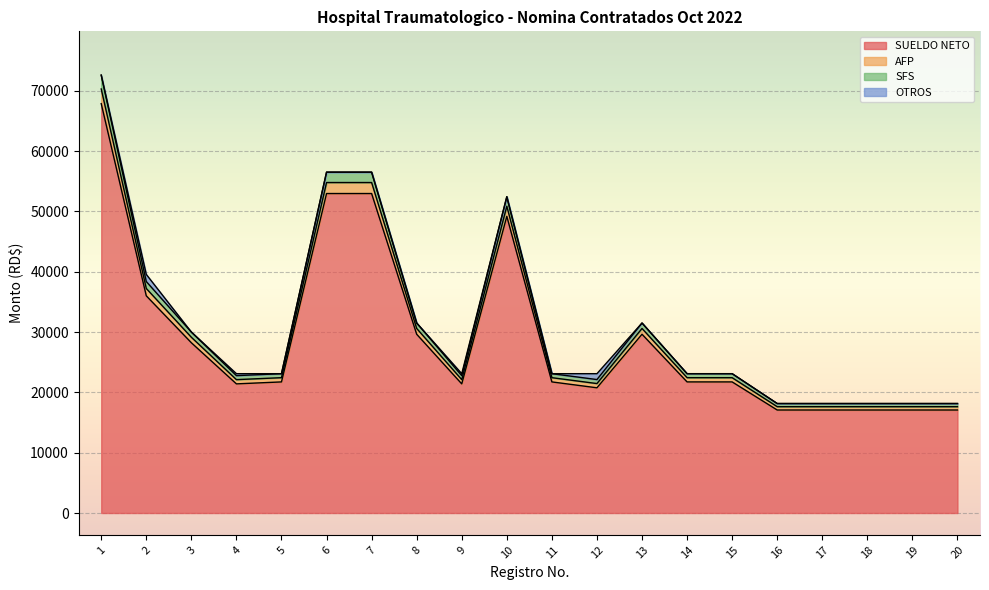

Where does the AFP series first go above 23100?

1